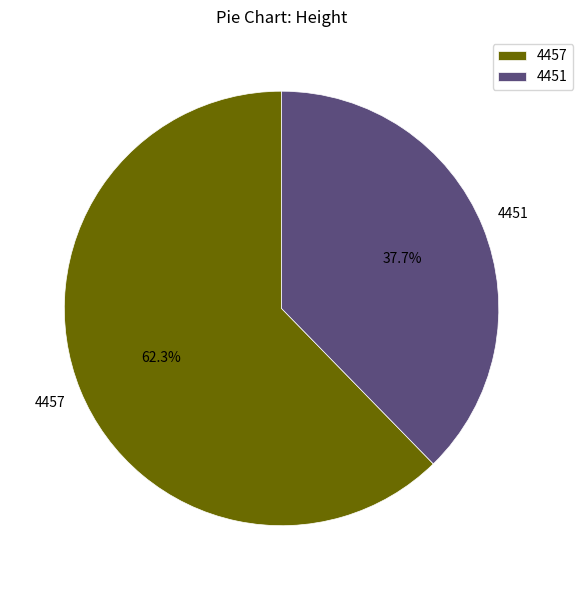

Do 4457 and 4451 together represent more than half of the pie?

Yes